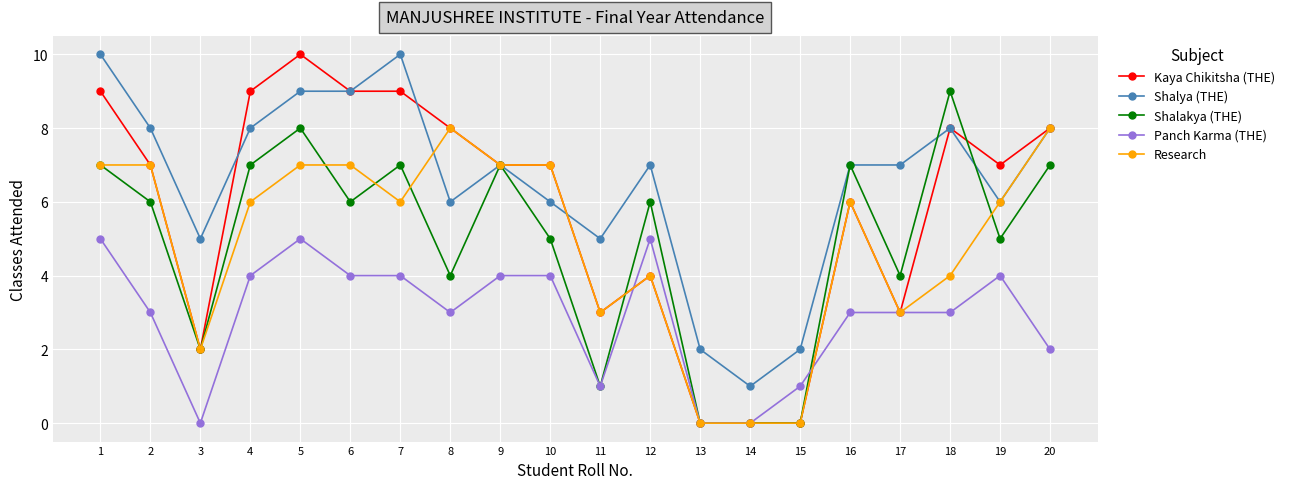

What is the highest value of the Kaya Chikitsha (THE) series?

10